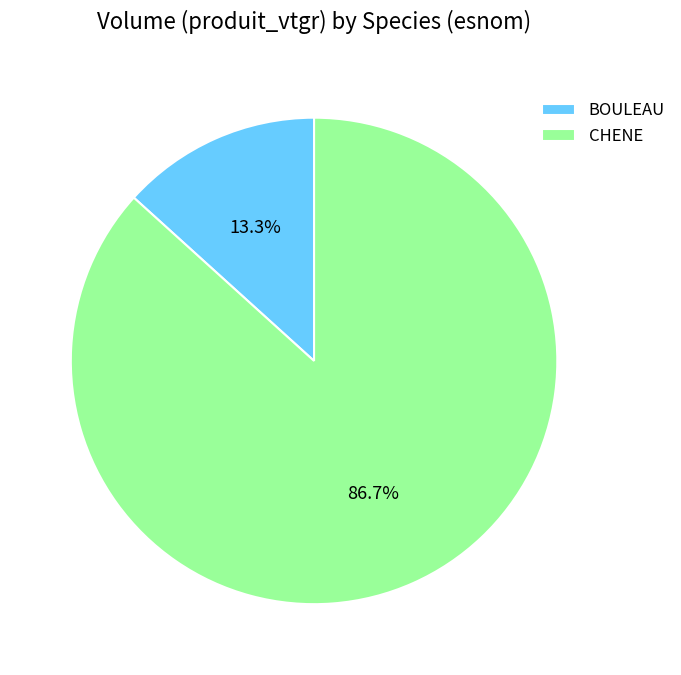

Which slice is the largest?

CHENE